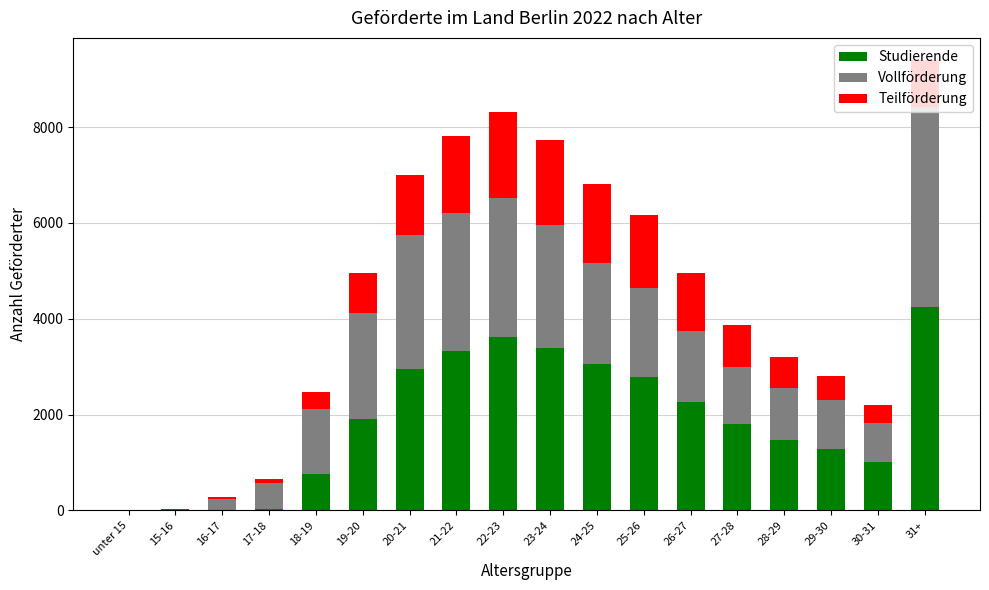

Which category has the highest value in the Studierende series?

31+